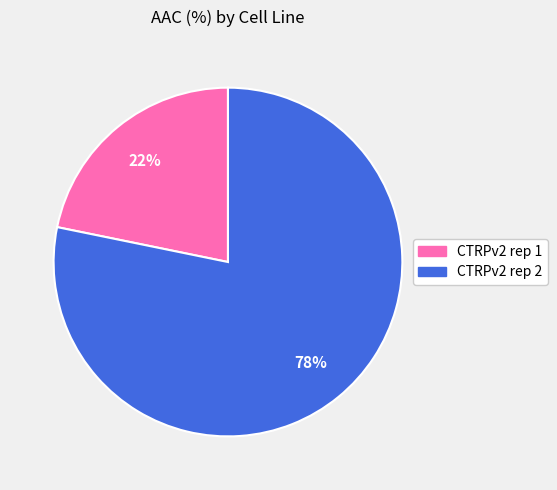

True or false: CTRPv2 rep 1 accounts for 34% of the total.

False